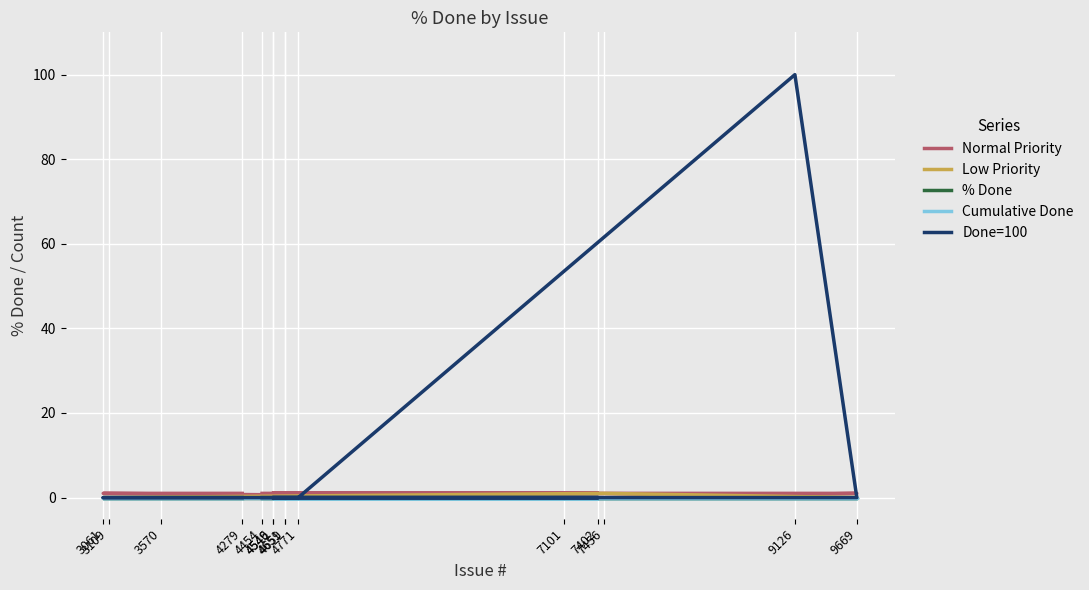

How many lines are shown in the chart?

5